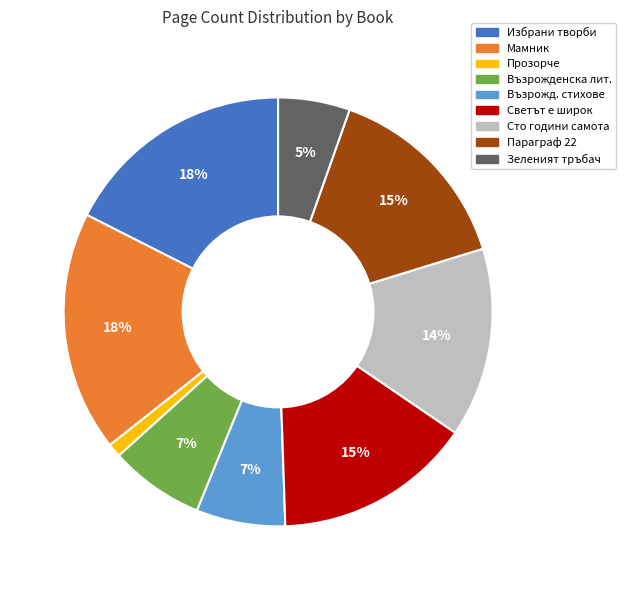

Is there a majority slice in this chart?

No